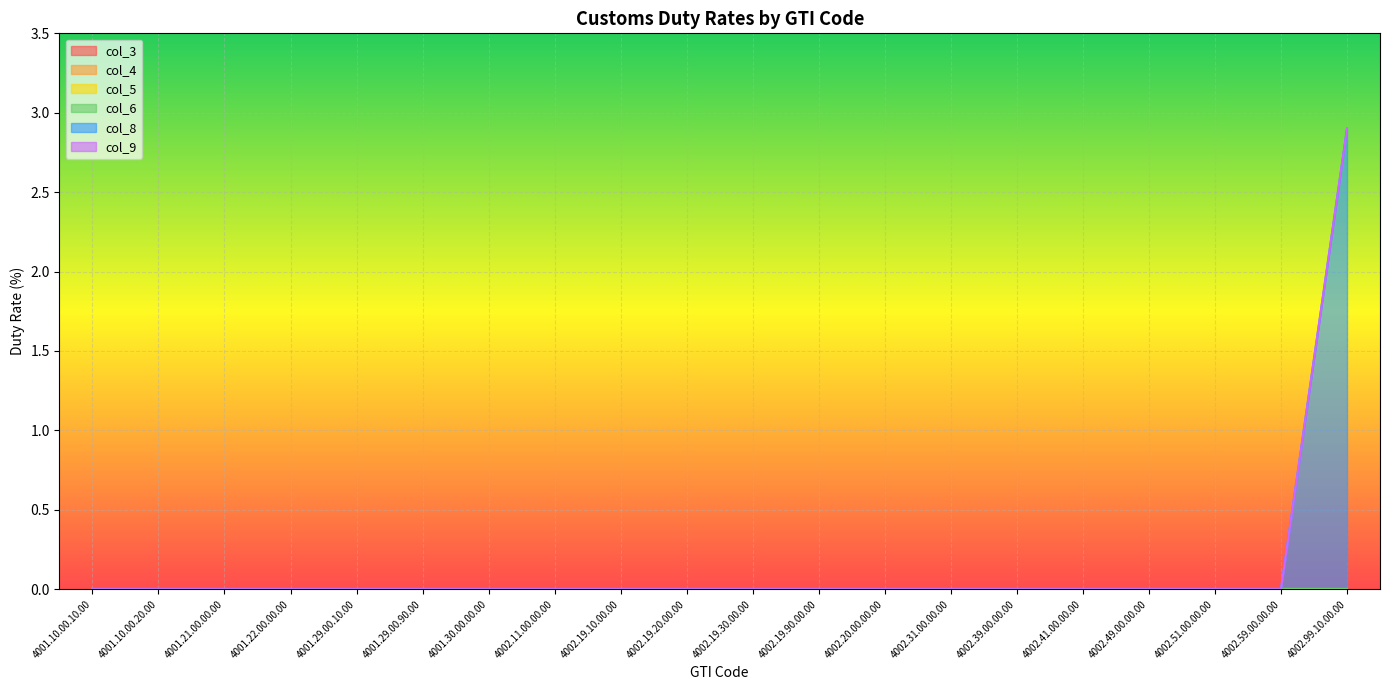

Count the number of data series in this chart.

6